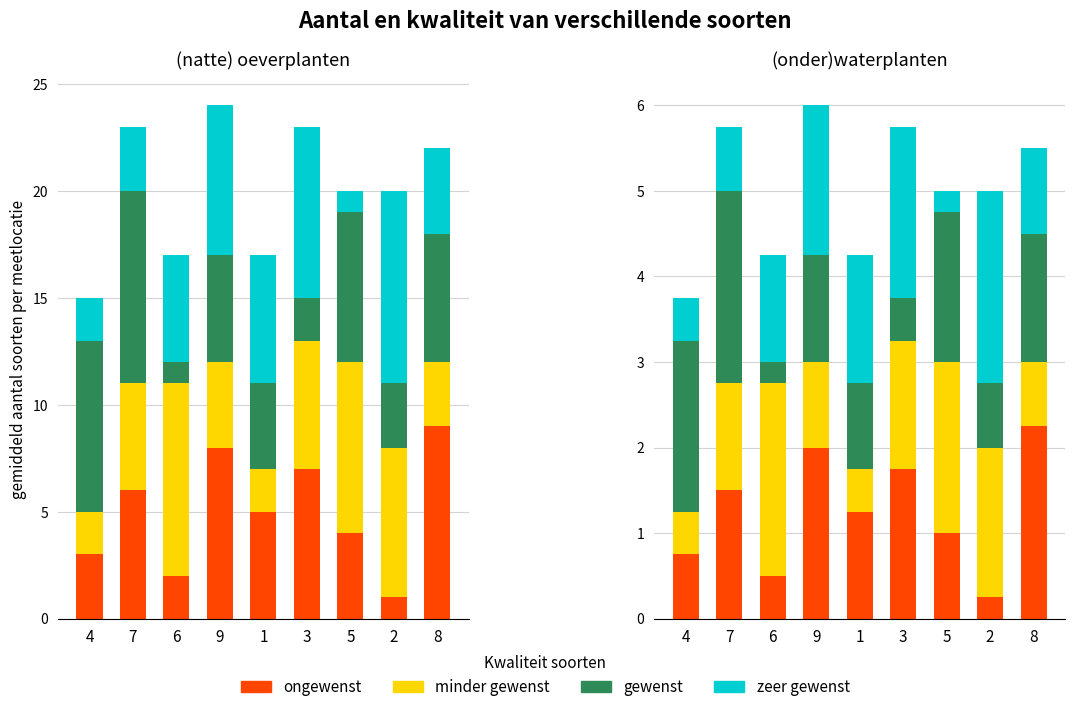

At which category is the sum across all series the highest?

9